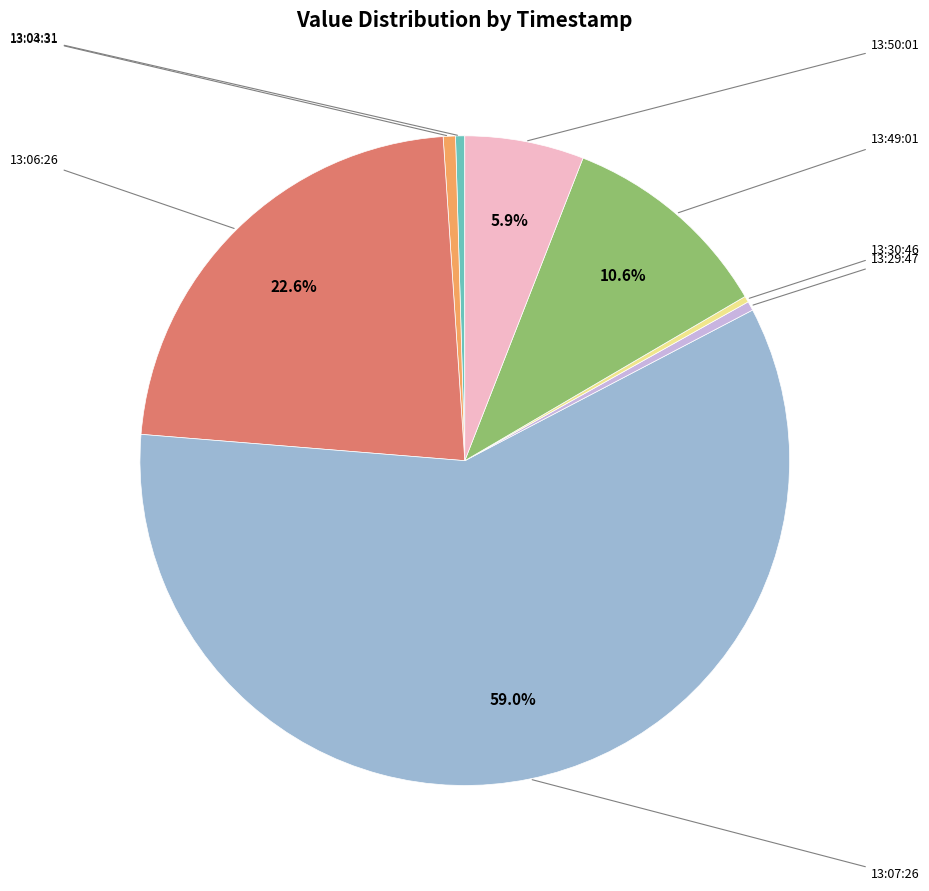

Does any single category account for the majority?

Yes